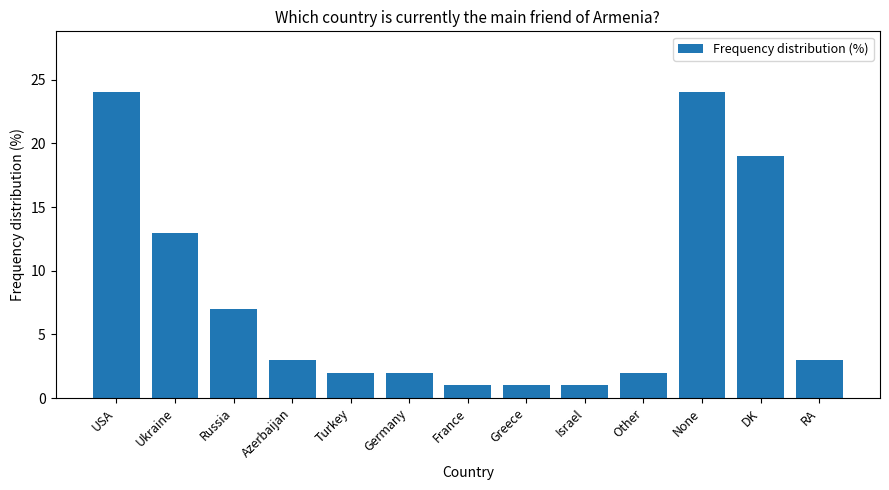

Reading left to right, transcribe all the data shown in this chart.

24	13	7	3	2	2	1	1	1	2	24	19	3